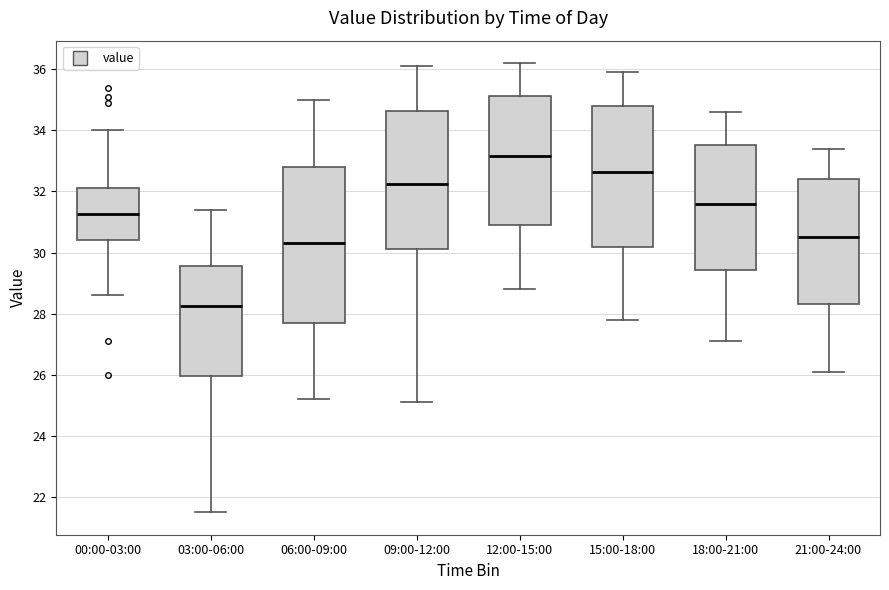

Comparing the boxes themselves (not the whiskers), which one is the tallest?

06:00-09:00